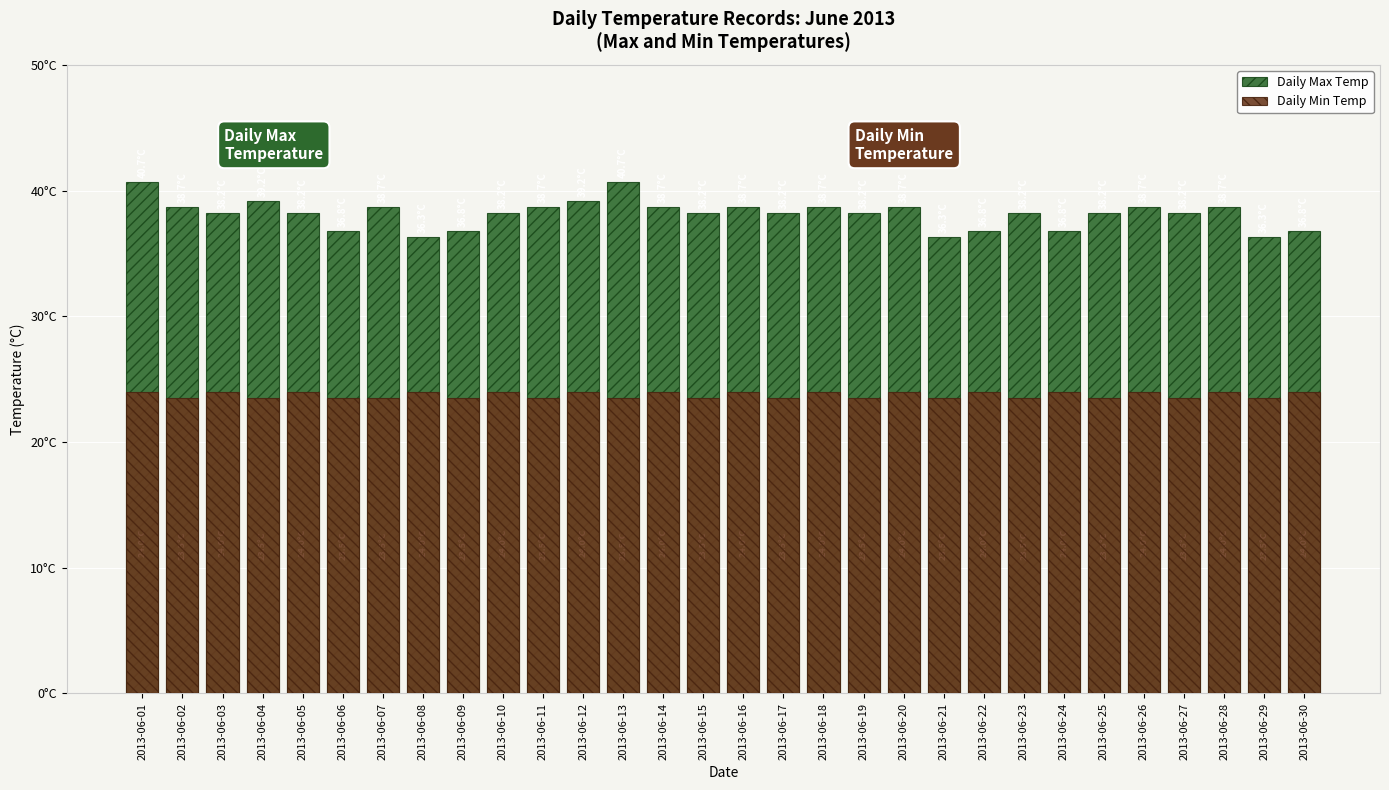

Reading left to right, list all the values displayed in this chart.

Daily Max Temp: 2013-06-01=40.7	2013-06-02=38.7	2013-06-03=38.2	2013-06-04=39.2	2013-06-05=38.2	2013-06-06=36.8	2013-06-07=38.7	2013-06-08=36.3	2013-06-09=36.8	2013-06-10=38.2	2013-06-11=38.7	2013-06-12=39.2	2013-06-13=40.7	2013-06-14=38.7	2013-06-15=38.2	2013-06-16=38.7	2013-06-17=38.2	2013-06-18=38.7	2013-06-19=38.2	2013-06-20=38.7	2013-06-21=36.3	2013-06-22=36.8	2013-06-23=38.2	2013-06-24=36.8	2013-06-25=38.2	2013-06-26=38.7	2013-06-27=38.2	2013-06-28=38.7	2013-06-29=36.3	2013-06-30=36.8
Daily Min Temp: 2013-06-01=24.0	2013-06-02=23.5	2013-06-03=24.0	2013-06-04=23.5	2013-06-05=24.0	2013-06-06=23.5	2013-06-07=23.5	2013-06-08=24.0	2013-06-09=23.5	2013-06-10=24.0	2013-06-11=23.5	2013-06-12=24.0	2013-06-13=23.5	2013-06-14=24.0	2013-06-15=23.5	2013-06-16=24.0	2013-06-17=23.5	2013-06-18=24.0	2013-06-19=23.5	2013-06-20=24.0	2013-06-21=23.5	2013-06-22=24.0	2013-06-23=23.5	2013-06-24=24.0	2013-06-25=23.5	2013-06-26=24.0	2013-06-27=23.5	2013-06-28=24.0	2013-06-29=23.5	2013-06-30=24.0